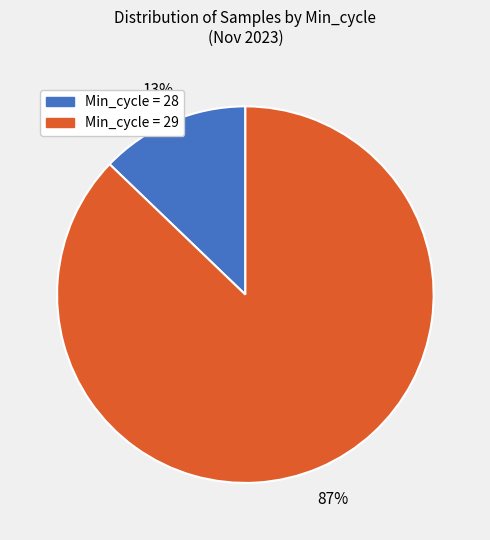

True or false: Min_cycle = 28 accounts for 13% of the total.

True